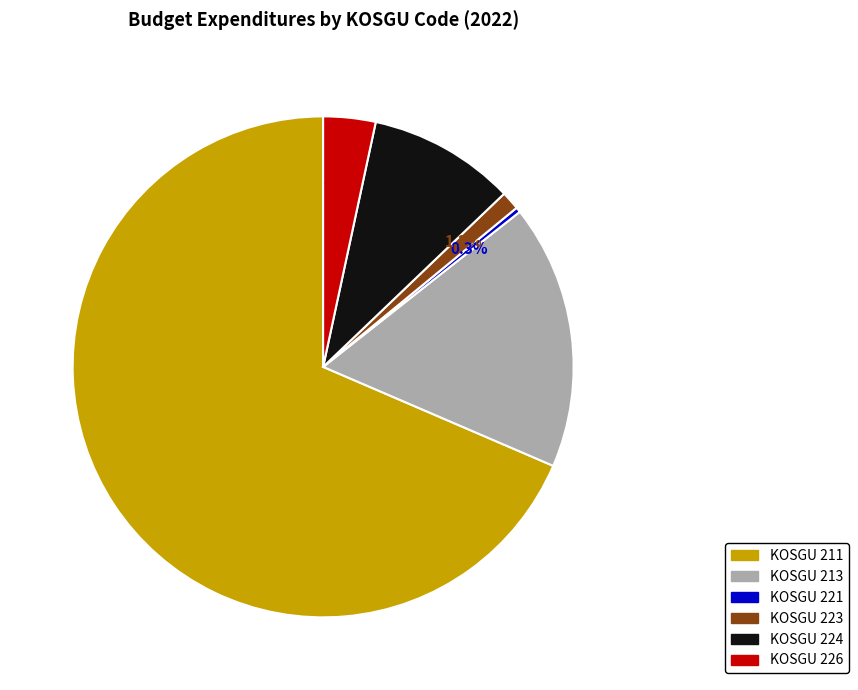

Rank the categories by value from lowest to highest.

KOSGU 221, KOSGU 223, KOSGU 226, KOSGU 224, KOSGU 213, KOSGU 211